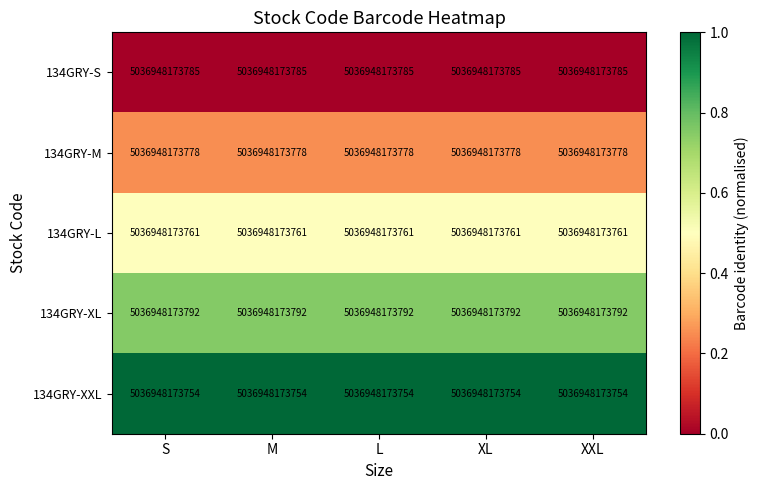

What is the sum of the 134GRY-M values at XXL and XL?

0.5